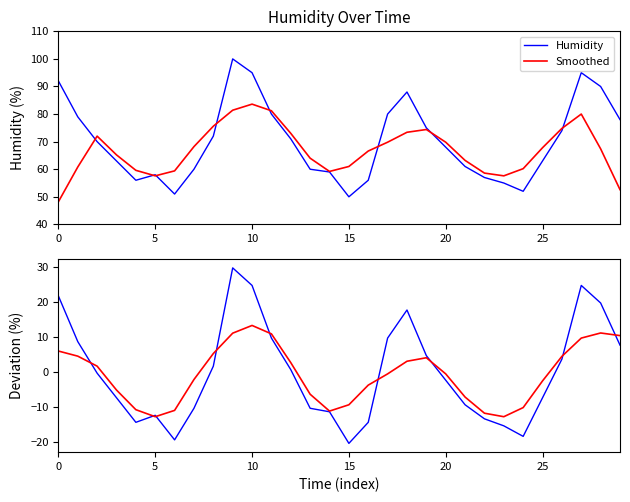

Which category has the lowest value across all series?

15